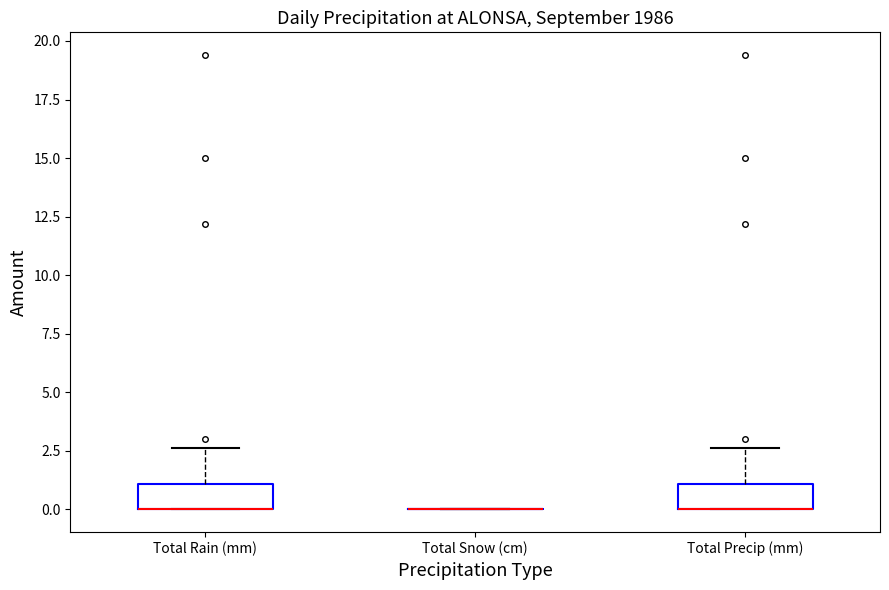

Reading left to right, transcribe this box plot: for each box, give where its median line is, the range the box spans, and where its two whiskers end, as read against the y-axis. The values are not printed on the chart, so give them approximately, as read against the axis.

Total Rain (mm): median 0.0 (drawn on the box's lower edge), box 0.0 to 1.0, whiskers 0.0 to 2.5
Total Snow (cm): box collapsed to a line at 0.0, whiskers 0.0 to 0.0
Total Precip (mm): median 0.0 (drawn on the box's lower edge), box 0.0 to 1.0, whiskers 0.0 to 2.5